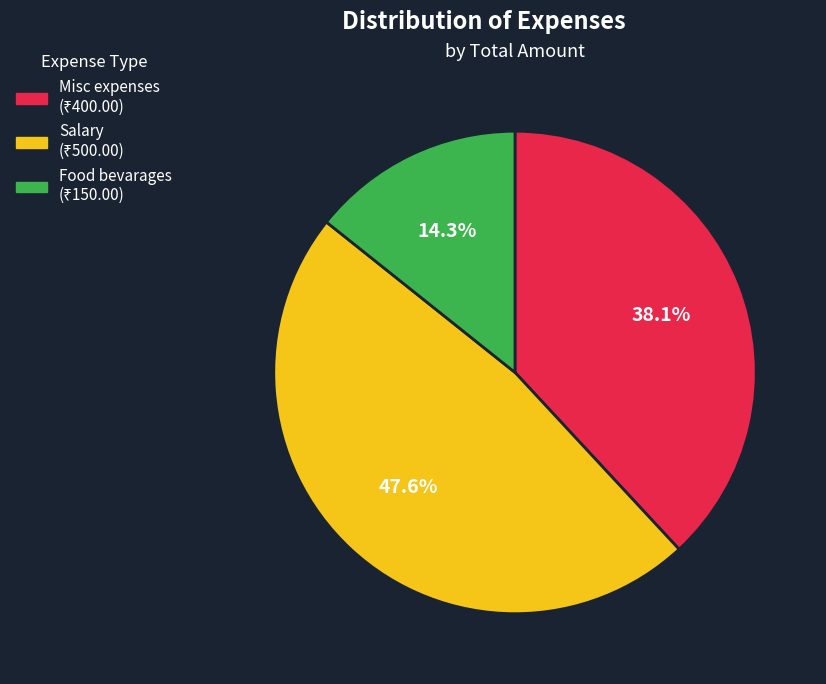

To the nearest percent, what portion does Salary represent?

48%